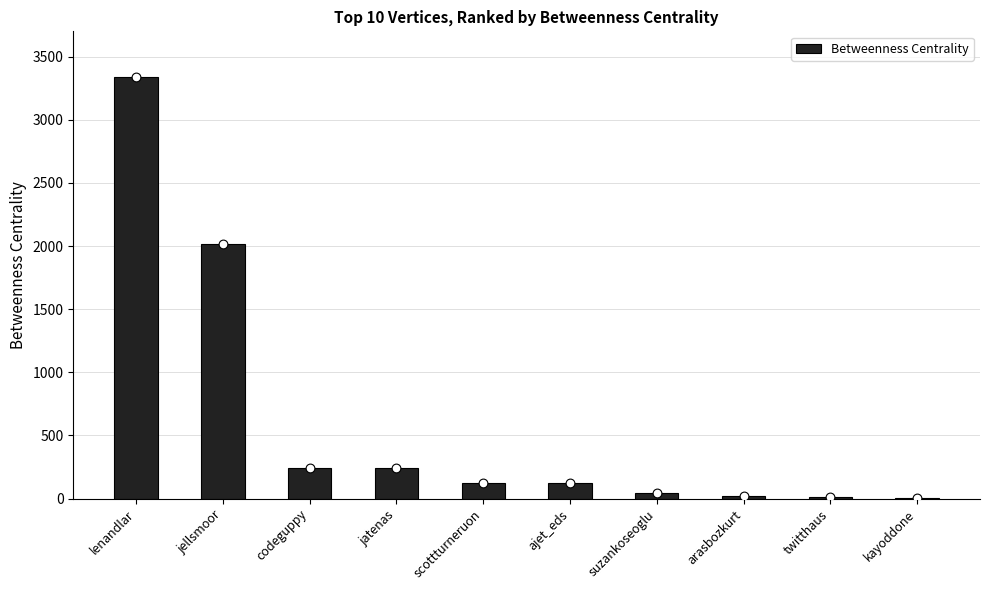

Approximately how many times larger is the value at lenandlar compared to scottturneruon?

26.5